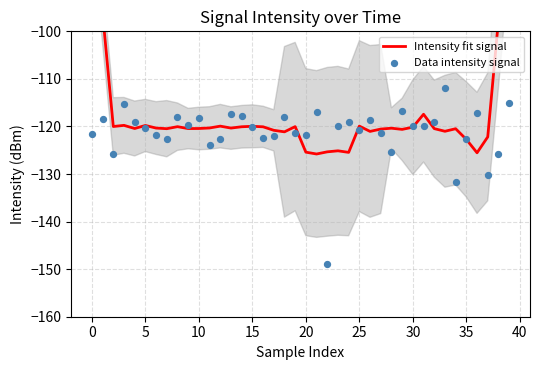

At which category is the sum across all series the highest?

39